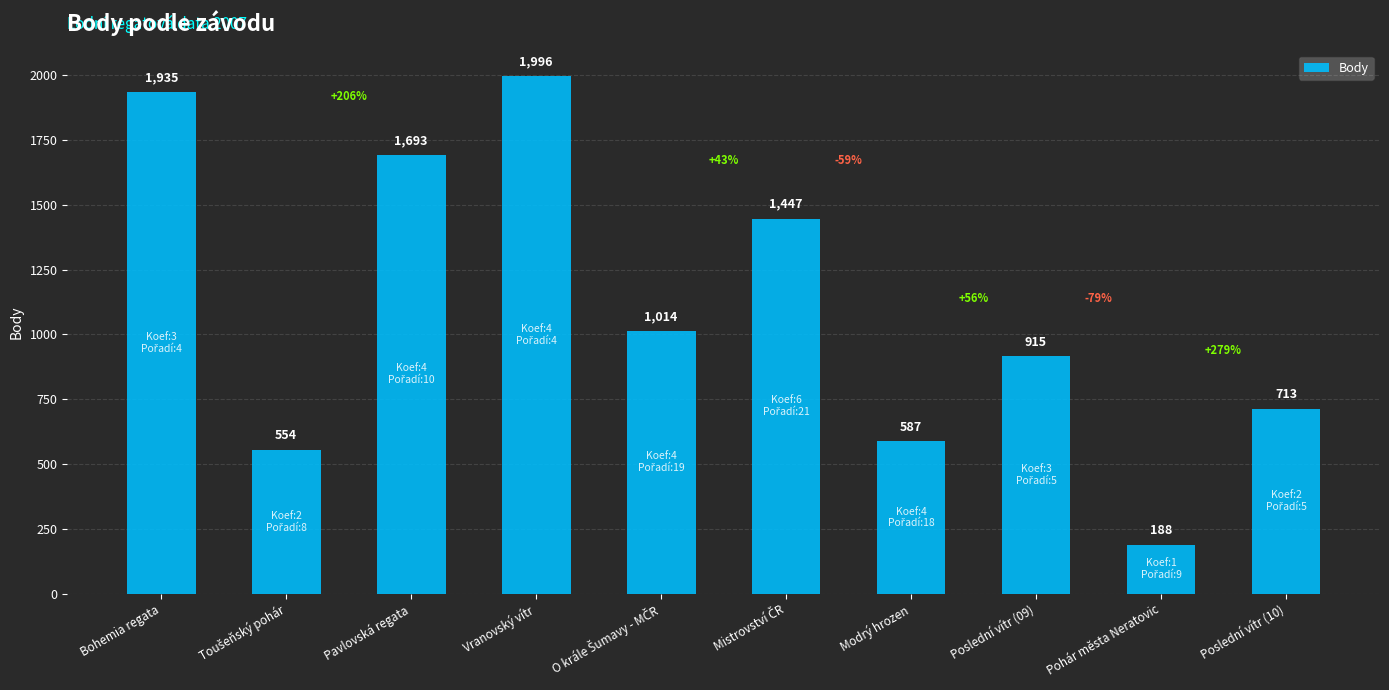

What is the sum of all values?

11042